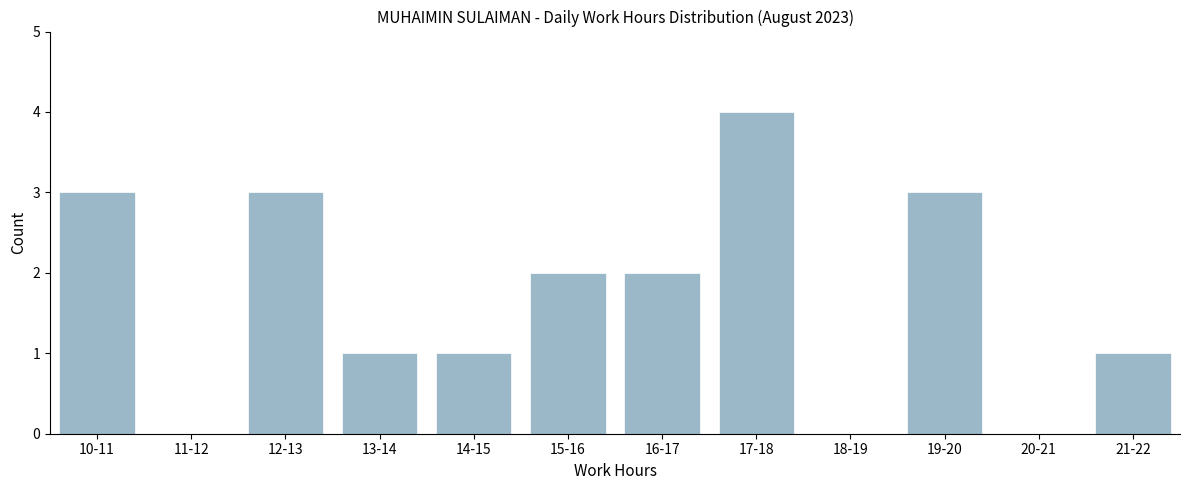

Reading left to right, transcribe all the data shown in this chart.

10-11=3	11-12=0	12-13=3	13-14=1	14-15=1	15-16=2	16-17=2	17-18=4	18-19=0	19-20=3	20-21=0	21-22=1